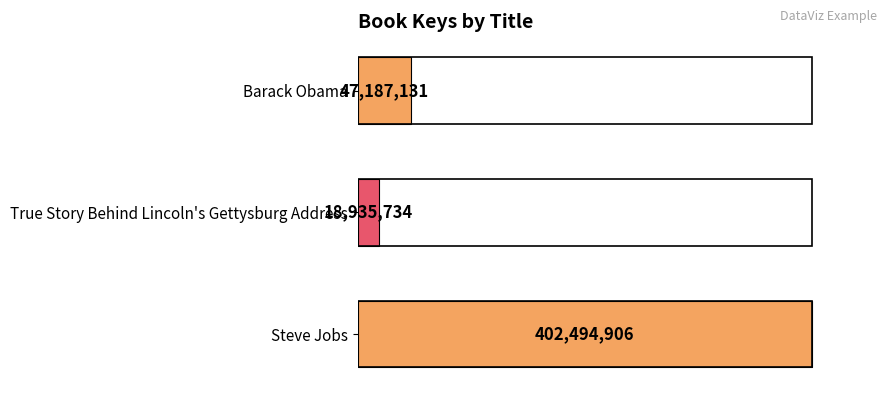

How many bars are there in total?

3